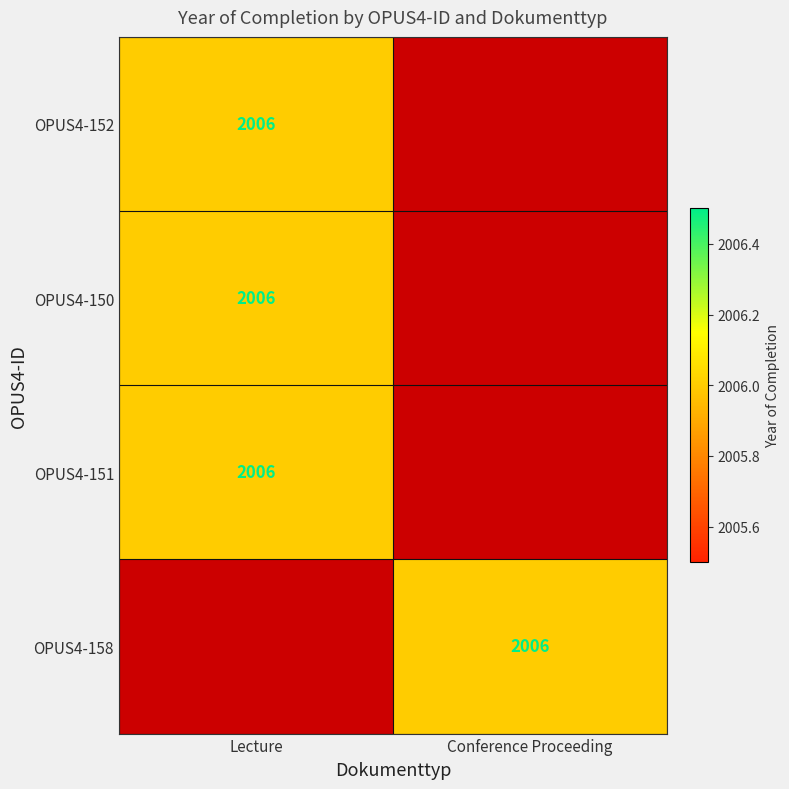

The OPUS4-150 series shows 631 at Lecture. True or false?

False